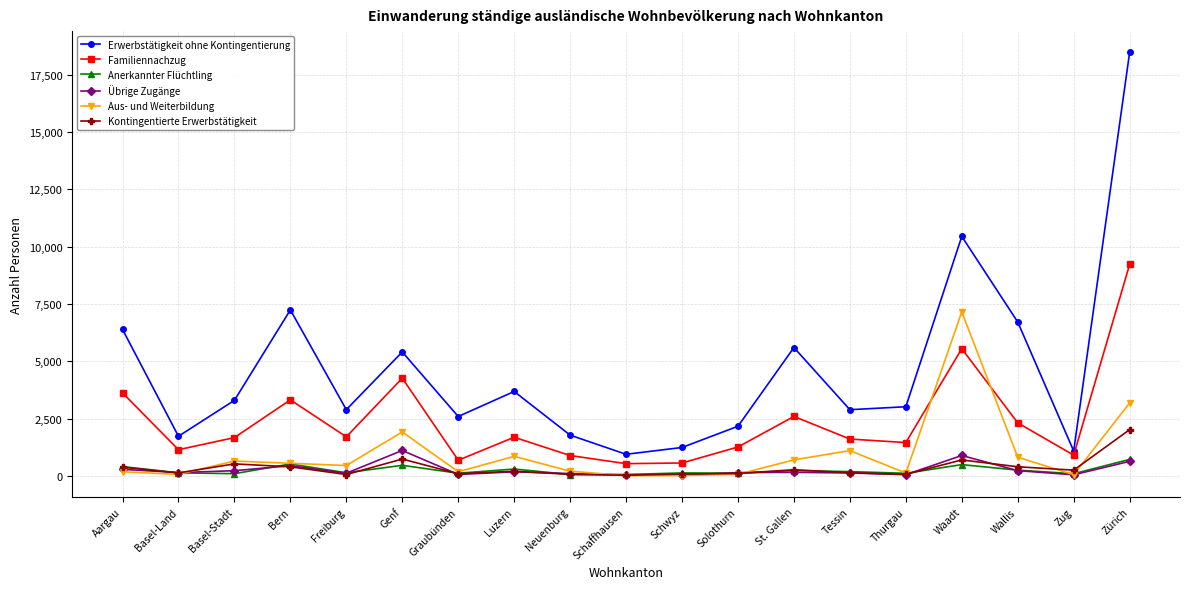

Is the value of Kontingentierte Erwerbstätigkeit at Basel-Land greater than the value of Familiennachzug at Genf?

No